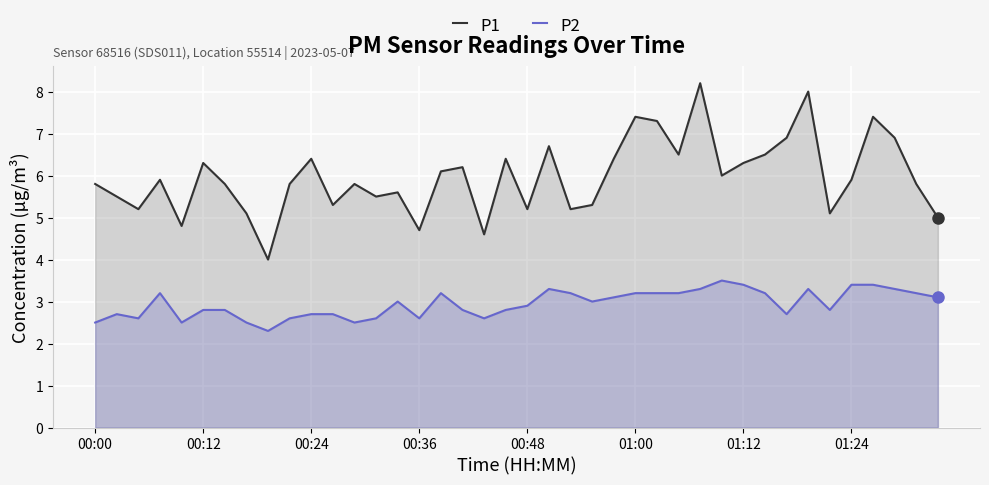

Rank the series at 00:12 from lowest to highest value.

P2, P1